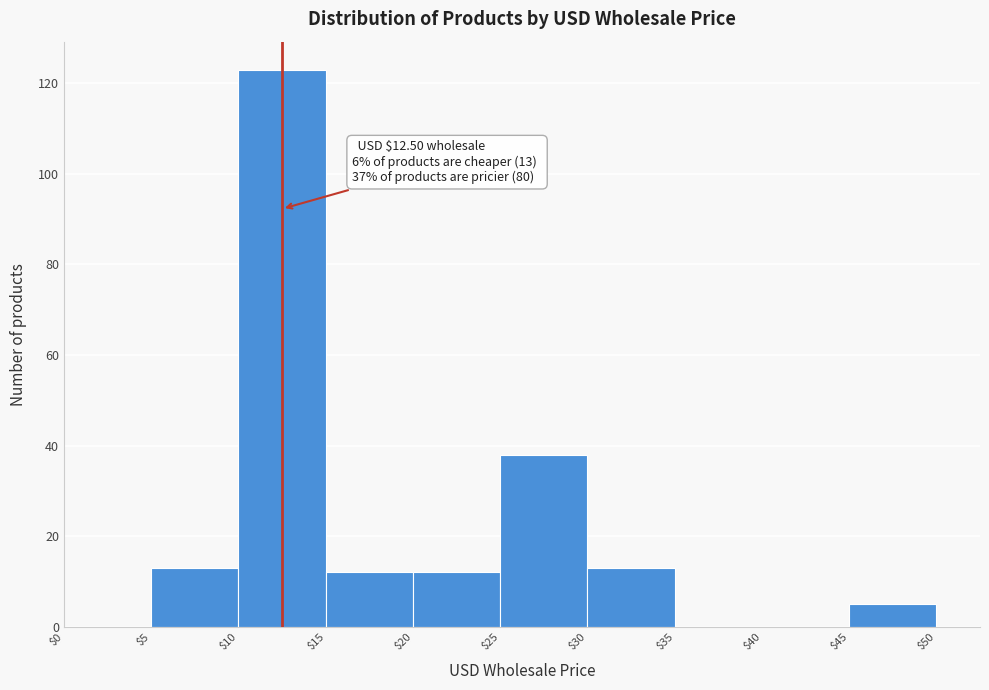

Which range on the x-axis has the tallest bar?

$10 to $15